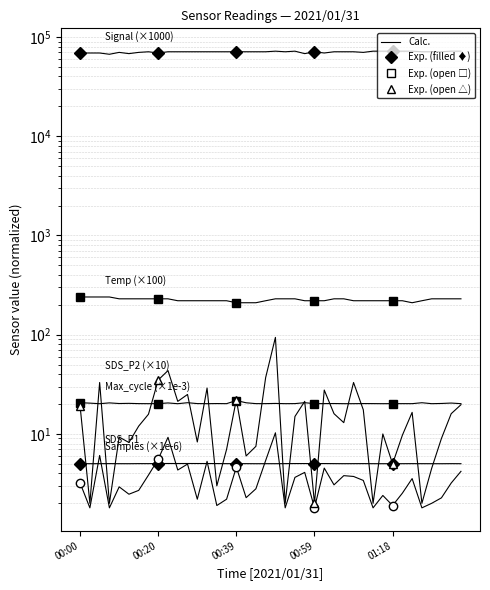

Reading left to right, transcribe all the data shown in this chart.

Samples (×1e-6): 5.0	5.0	5.0	5.0	5.0
Max_cycle (×1e-3): 20.7	20.2	21.7	20.2	20.2
SDS_P1: 3.2	5.6	4.6	1.8	1.9
SDS_P2 (×10): 19.0	35.0	22.2	2.0	5.0
Temp (×100): 240.0	230.0	210.0	220.0	220.0
Signal (×1000): 69000.0	69000.0	71000.0	71000.0	72000.0